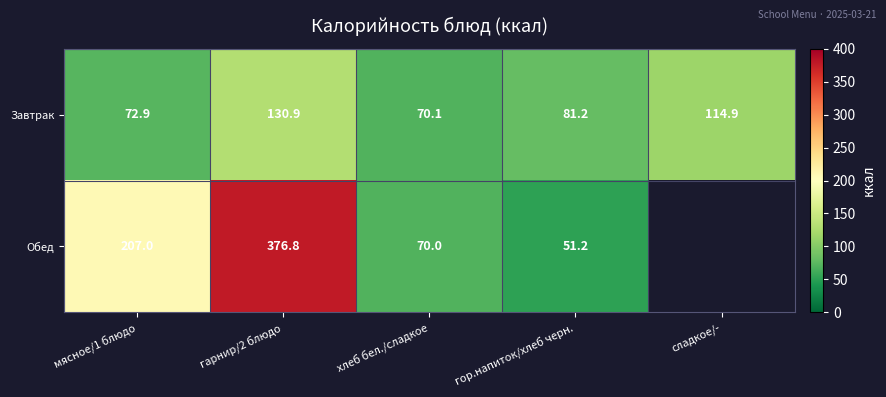

At which category is the sum across all series the highest?

гарнир/2 блюдо